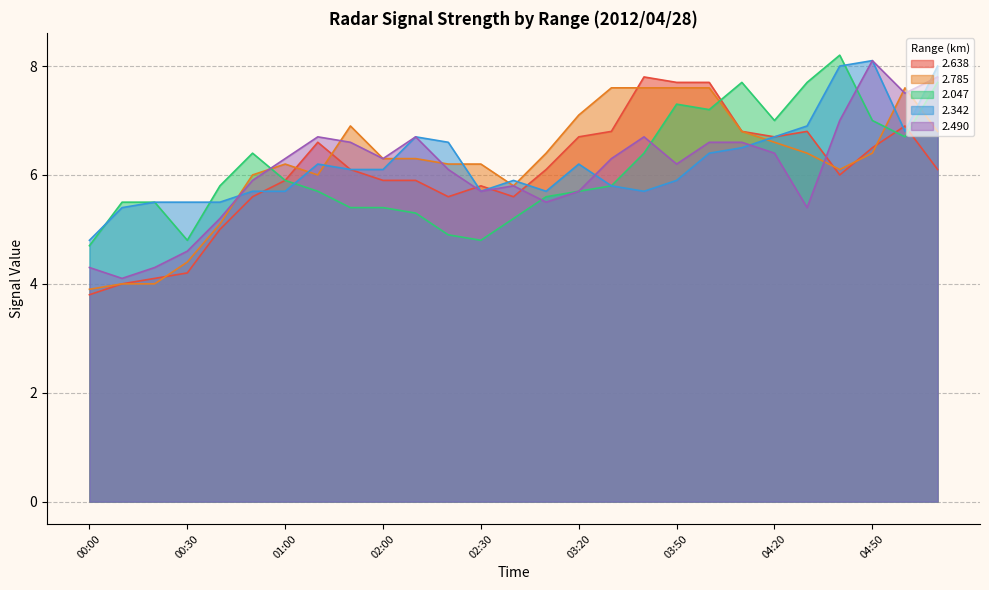

Is the value of 2.490 at 02:30 greater than the value of 2.047 at 04:40?

No